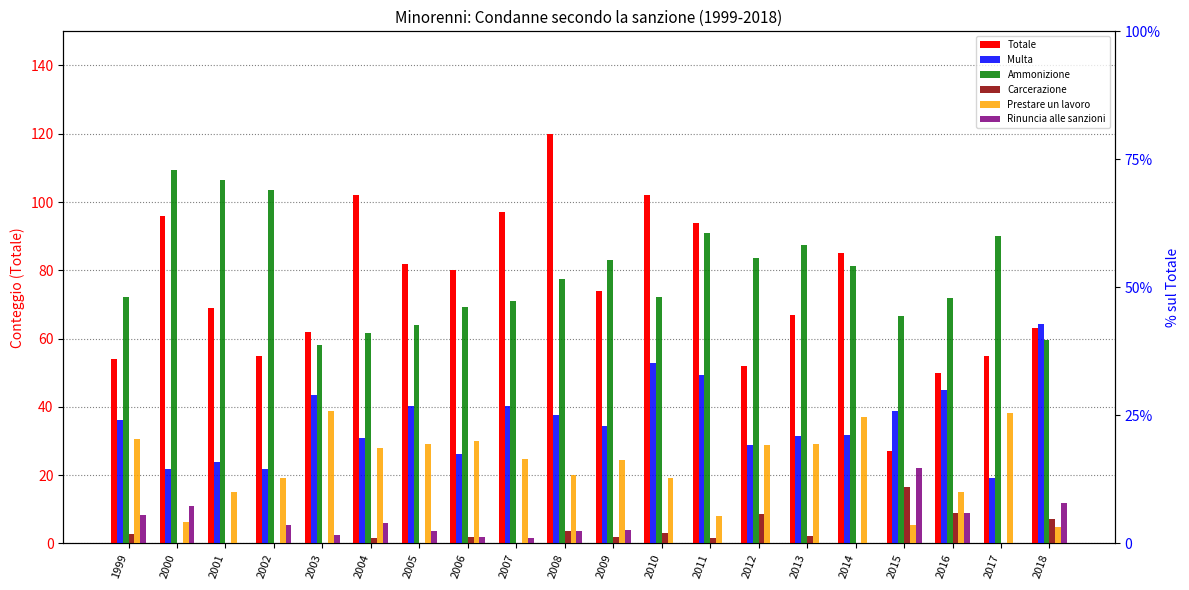

How many bars are there in total?

120